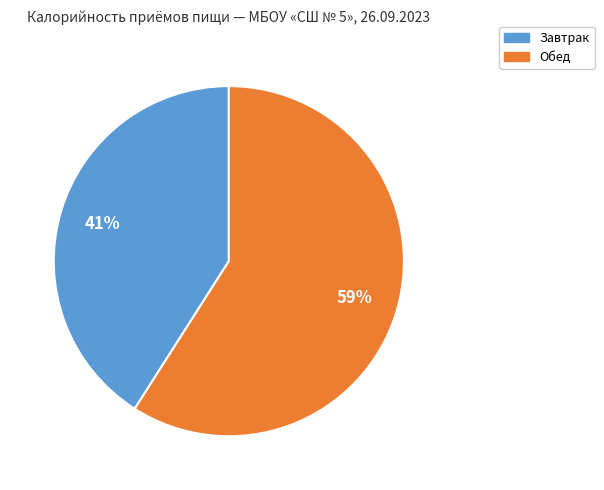

Rank the categories by value from lowest to highest.

Завтрак, Обед